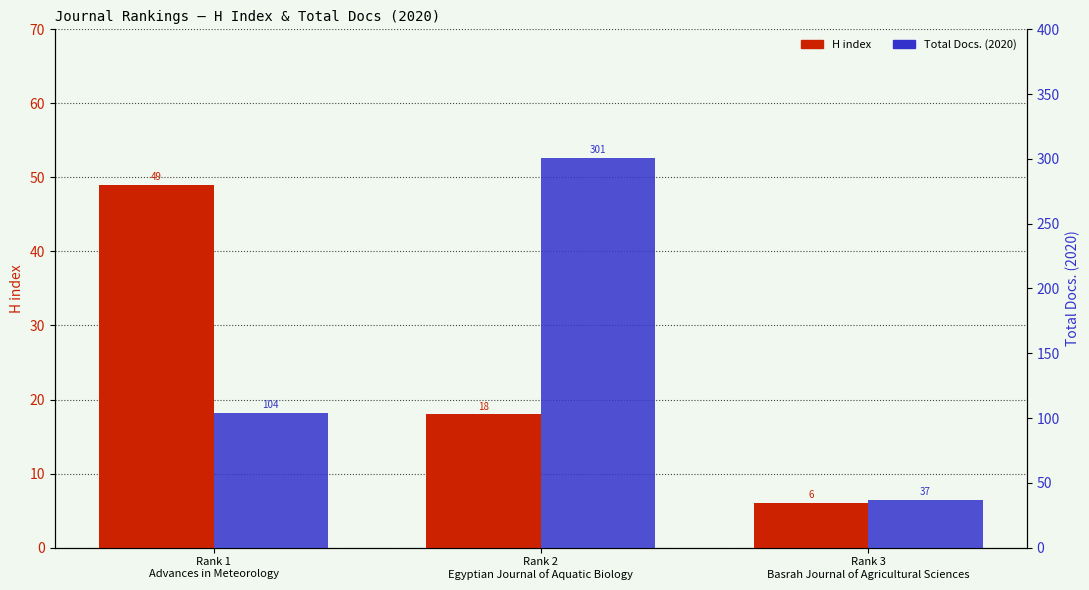

Reading right to left, list all the values displayed in this chart.

H index: 6	18	49
Total Docs. (2020): 37	301	104